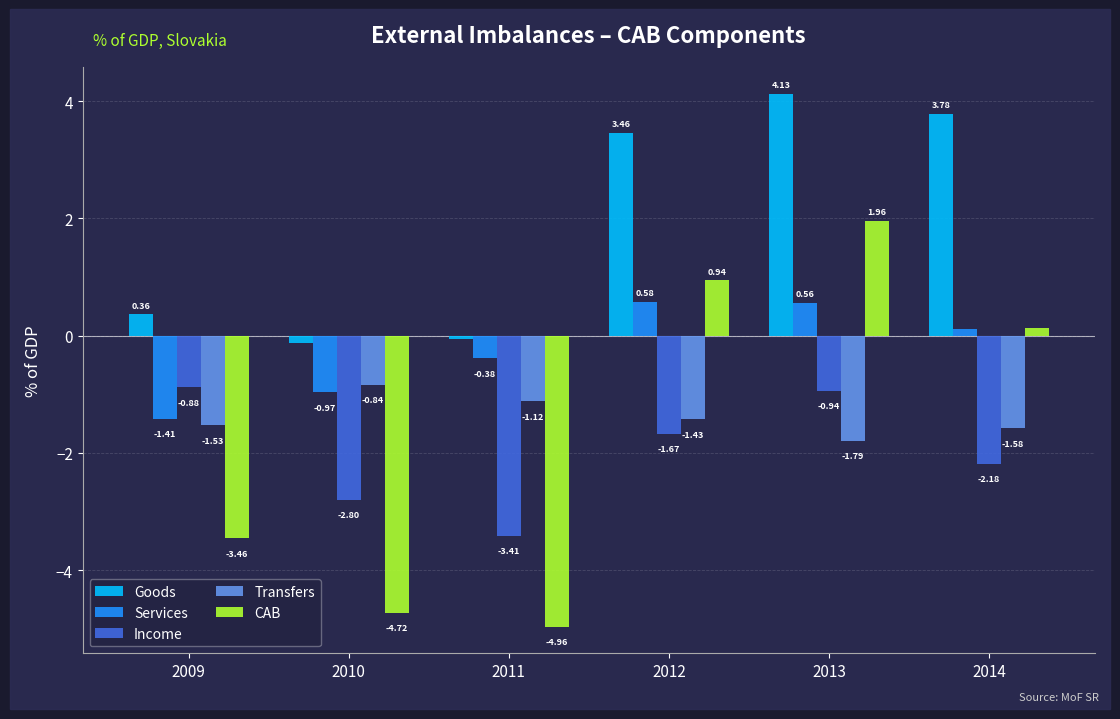

At 2012, list the series in order from smallest to largest.

Income, Transfers, Services, CAB, Goods